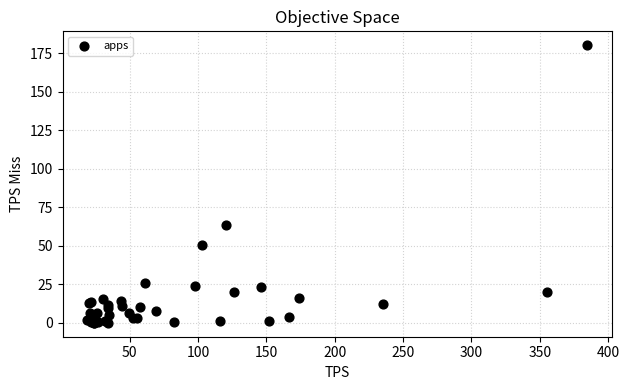

What Y value in the scatter plot is closest to 90?

63.6